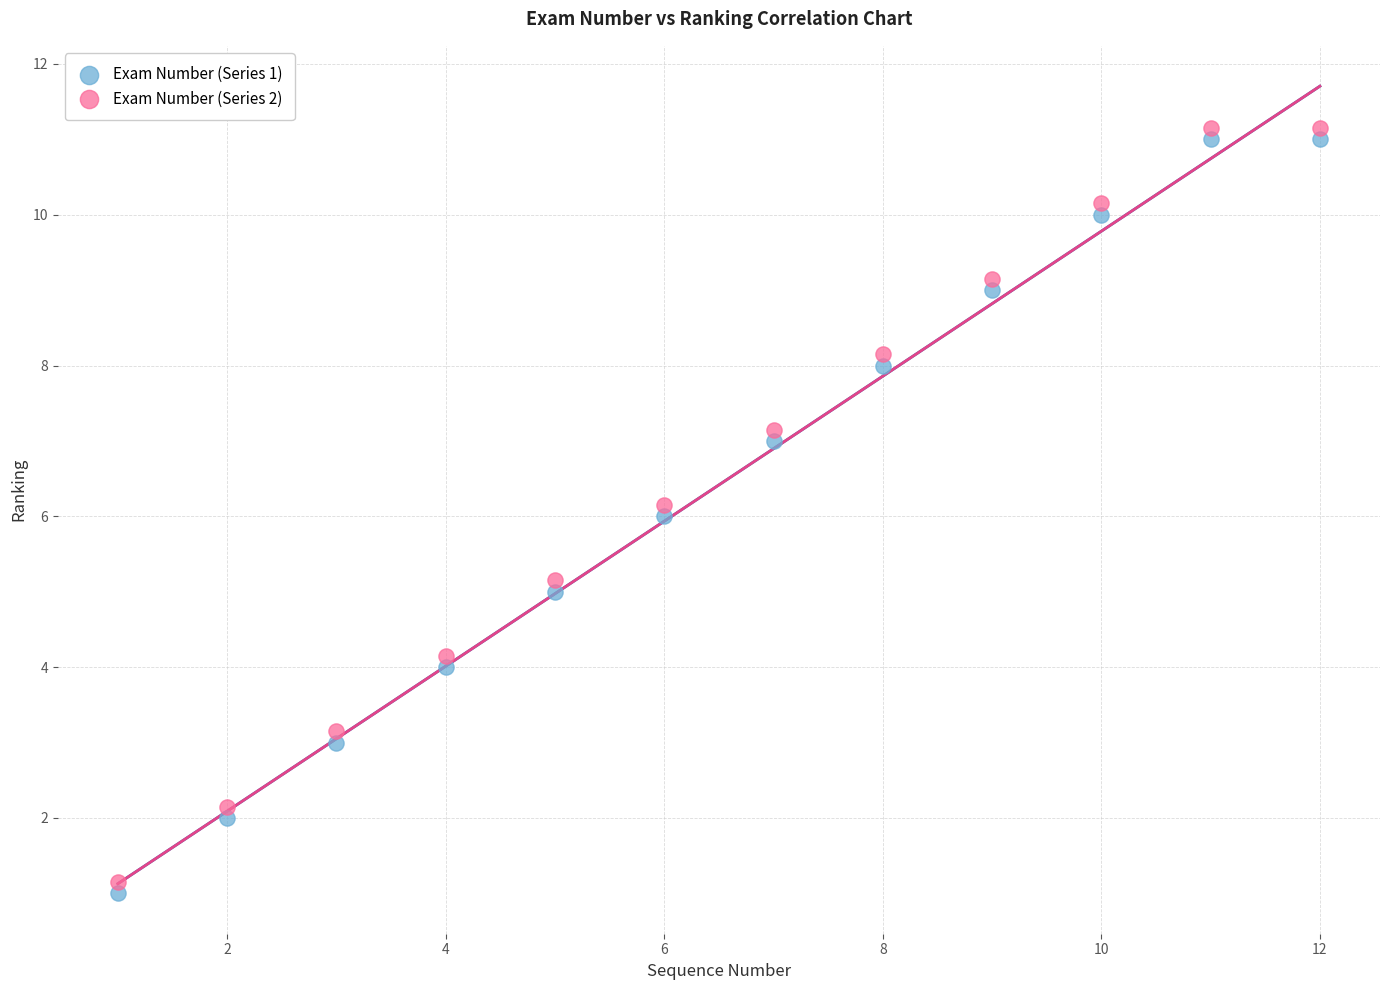

What is the X range (max minus min) for the scatter plot?

11.0